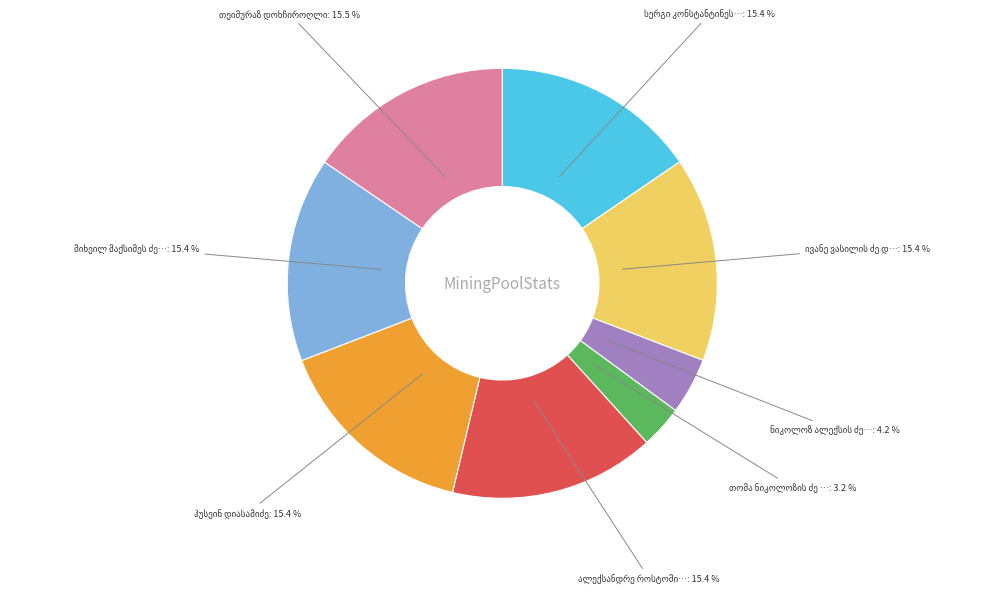

Is there a majority slice in this chart?

No